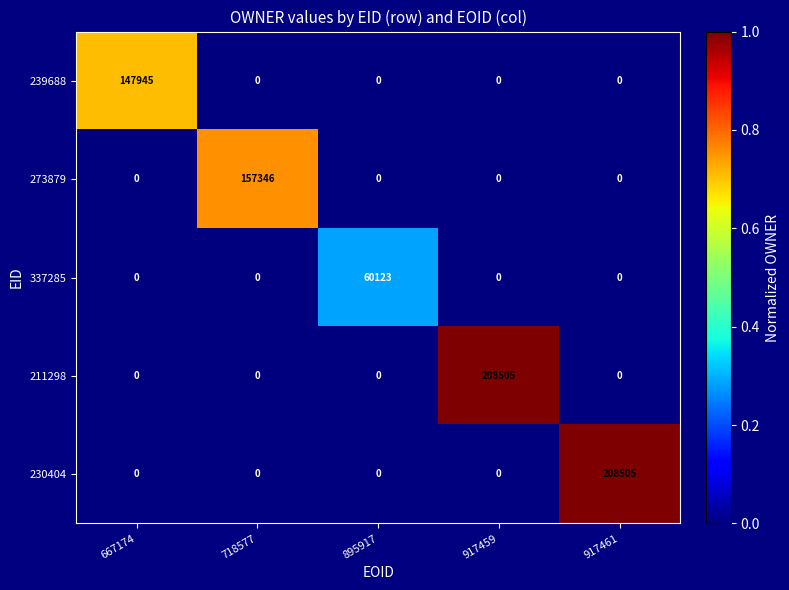

At how many categories does at least one series exceed 0?

5